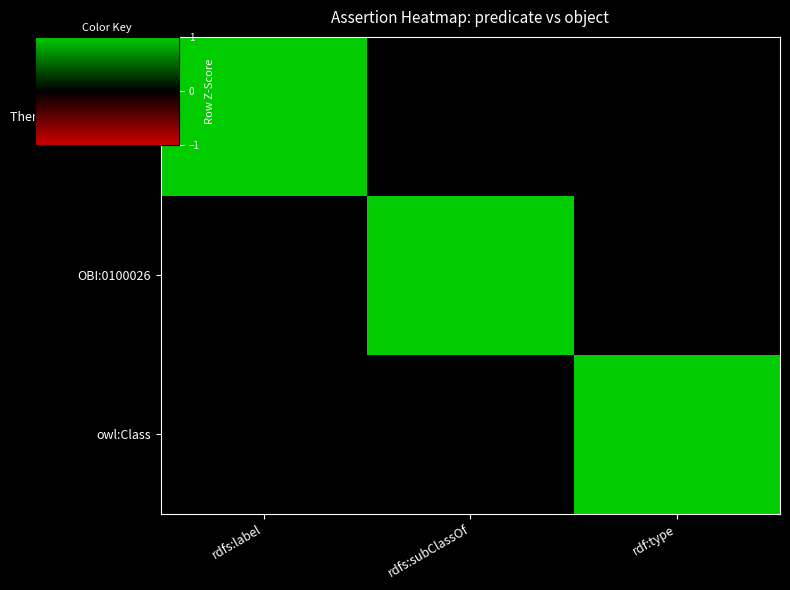

What is the total value across all series at rdf:type?

1